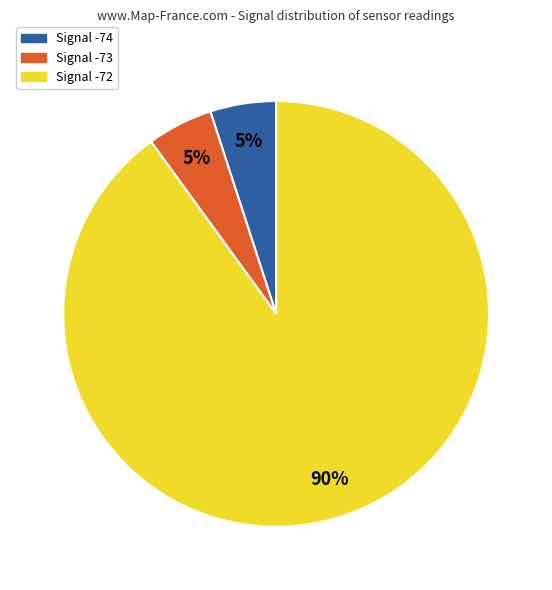

Does any single category account for the majority?

Yes